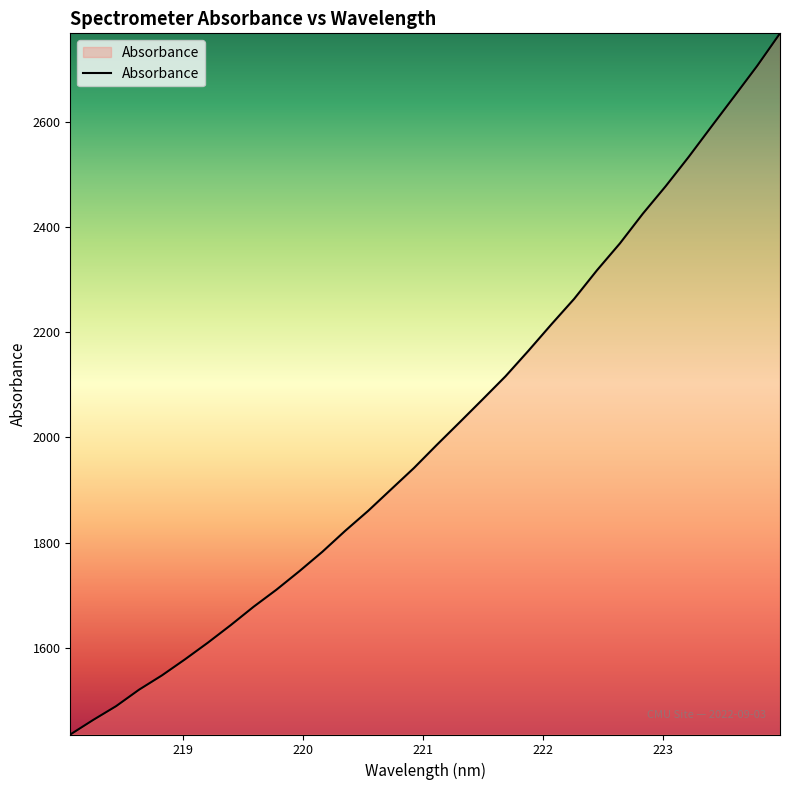

What is the minimum value shown in the chart?

1435.4